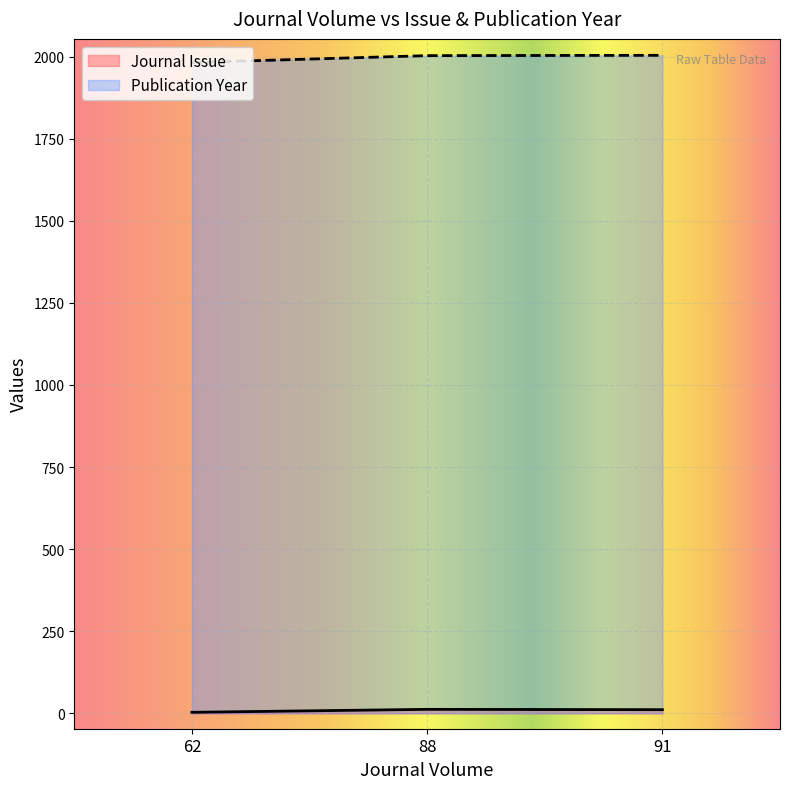

At which label does Journal Issue first exceed 11?

88